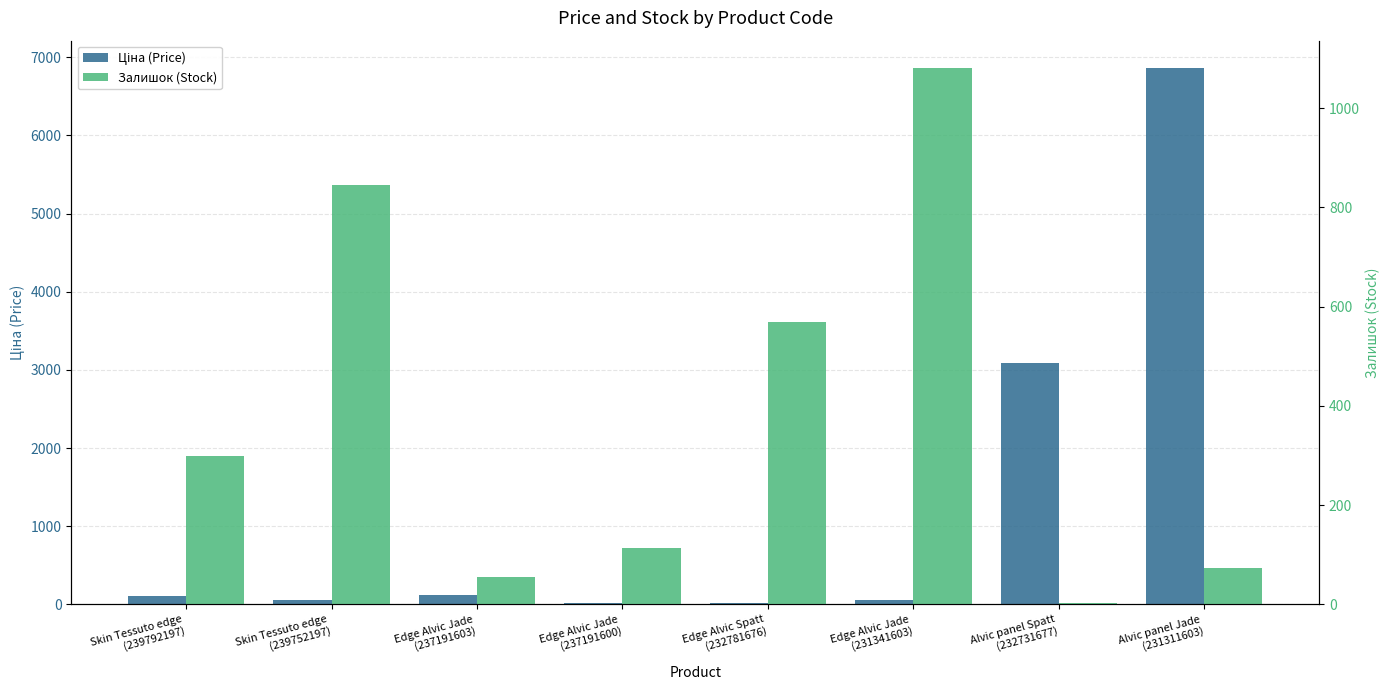

Does the chart contain stacked bars?

No